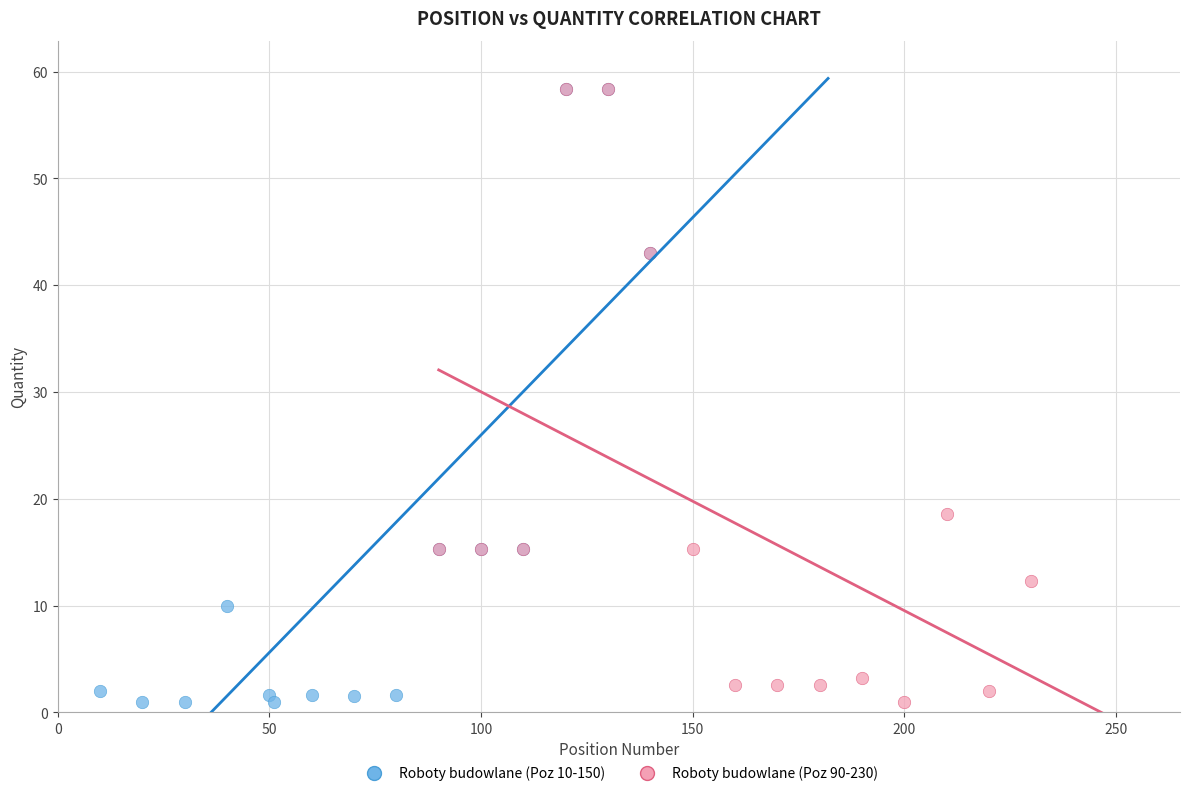

What are all the series names shown in the legend?

Roboty budowlane (Poz 10-150), Roboty budowlane (Poz 90-230)